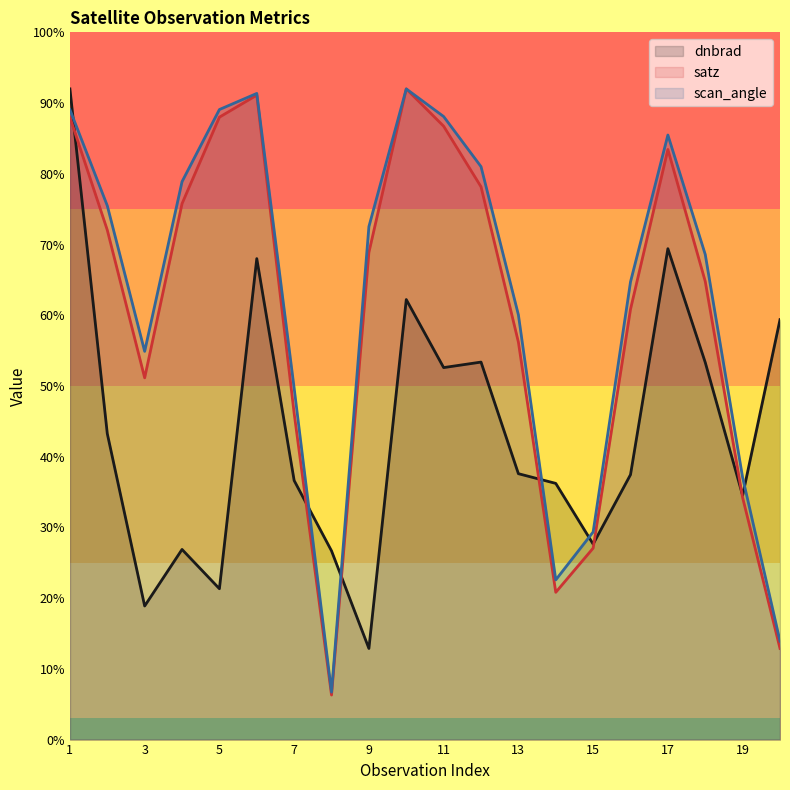

Reading right to left, extract all data points from this chart.

dnbrad: 59.4	34.5	53.3	69.4	37.5	27.6	36.2	37.6	53.4	52.6	62.2	12.9	26.7	36.6	68.0	21.3	26.9	18.9	43.3	92.0
satz: 12.9	34.2	64.8	83.4	60.8	27.1	20.8	56.2	78.2	86.7	92.0	68.9	6.3	46.1	91.1	88.0	75.8	51.2	72.0	88.0
scan_angle: 13.9	37.1	68.6	85.5	64.7	29.4	22.6	60.1	81.0	88.1	92.0	72.5	6.7	49.7	91.4	89.1	78.9	54.9	75.5	89.1